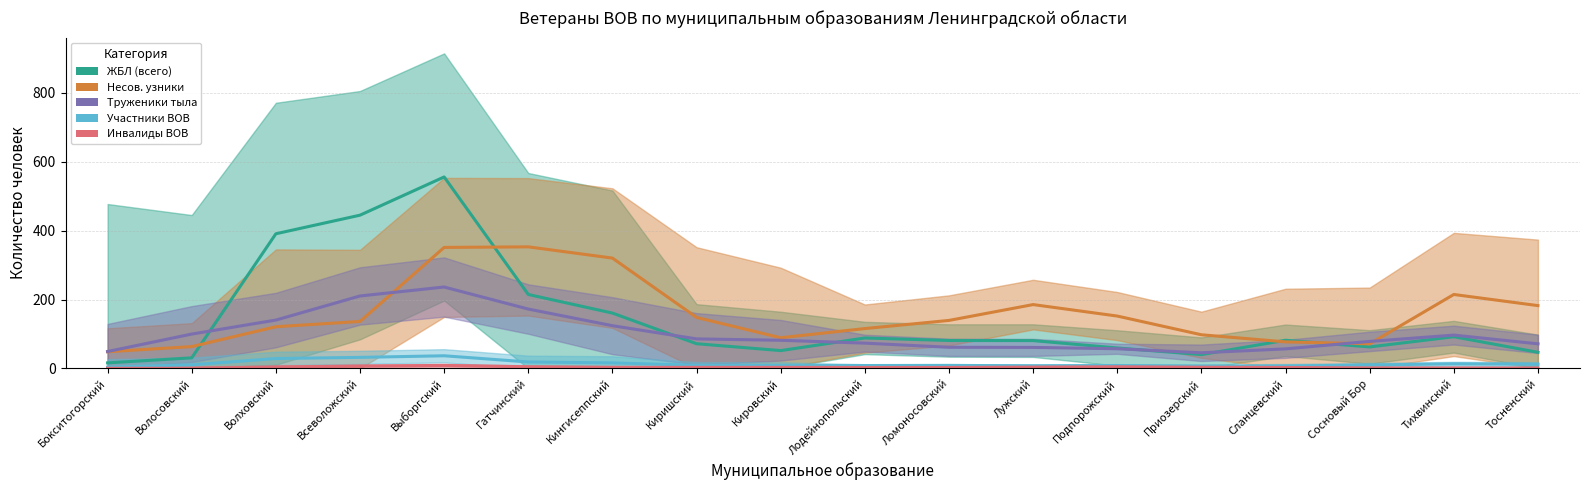

Reading right to left, extract all data points from this chart.

ЖБЛ (всего): Тосненский=46.7	Тихвинский=92.0	Сосновый Бор=62.3	Сланцевский=81.7	Приозерский=40.0	Подпорожский=59.3	Лужский=80.7	Ломоносовский=81.0	Лодейнопольский=88.3	Кировский=51.7	Киришский=71.7	Кингисеппский=160.7	Гатчинский=214.7	Выборгский=556.0	Всеволожский=445.0	Волховский=391.0	Волосовский=30.7	Бокситогорский=16.0
Несов. узники: Тосненский=182.3	Тихвинский=214.7	Сосновый Бор=71.3	Сланцевский=77.0	Приозерский=97.7	Подпорожский=152.0	Лужский=185.3	Ломоносовский=139.3	Лодейнопольский=115.7	Кировский=89.0	Киришский=148.0	Кингисеппский=320.3	Гатчинский=353.0	Выборгский=351.3	Всеволожский=136.3	Волховский=121.0	Волосовский=63.3	Бокситогорский=48.3
Труженики тыла: Тосненский=71.3	Тихвинский=96.7	Сосновый Бор=78.3	Сланцевский=56.7	Приозерский=45.3	Подпорожский=57.0	Лужский=61.0	Ломоносовский=61.3	Лодейнопольский=73.3	Кировский=81.7	Киришский=85.7	Кингисеппский=124.0	Гатчинский=172.3	Выборгский=236.3	Всеволожский=210.3	Волховский=140.3	Волосовский=99.7	Бокситогорский=49.0
Участники ВОВ: Тосненский=12.0	Тихвинский=13.3	Сосновый Бор=9.7	Сланцевский=7.0	Приозерский=6.7	Подпорожский=8.3	Лужский=7.7	Ломоносовский=8.7	Лодейнопольский=8.3	Кировский=8.3	Киришский=9.0	Кингисеппский=16.0	Гатчинский=18.7	Выборгский=36.7	Всеволожский=32.0	Волховский=28.7	Волосовский=10.3	Бокситогорский=3.7
Инвалиды ВОВ: Тосненский=1.0	Тихвинский=1.3	Сосновый Бор=1.3	Сланцевский=2.7	Приозерский=3.3	Подпорожский=4.7	Лужский=3.7	Ломоносовский=2.7	Лодейнопольский=2.7	Кировский=3.0	Киришский=3.0	Кингисеппский=3.0	Гатчинский=4.7	Выборгский=8.7	Всеволожский=6.7	Волховский=4.0	Волосовский=0.3	Бокситогорский=0.3